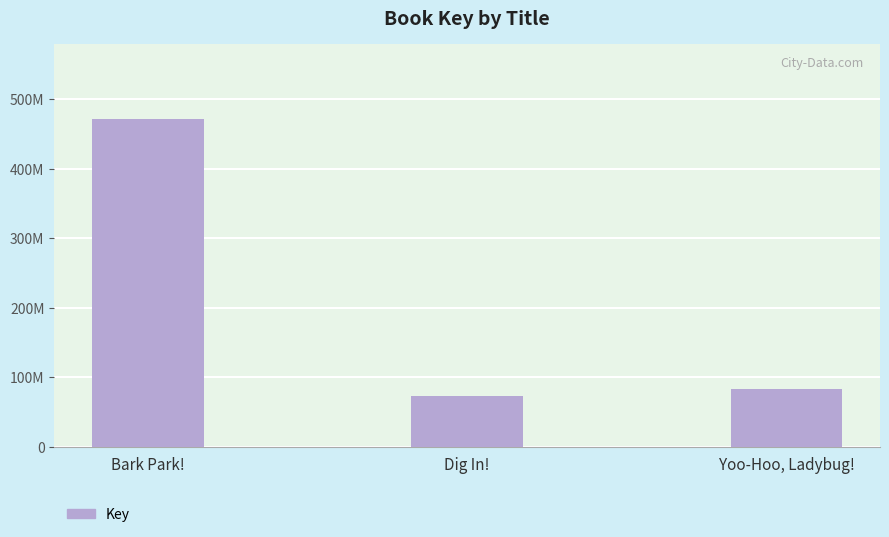

Rank the categories by value from highest to lowest.

Bark Park!, Yoo-Hoo, Ladybug!, Dig In!